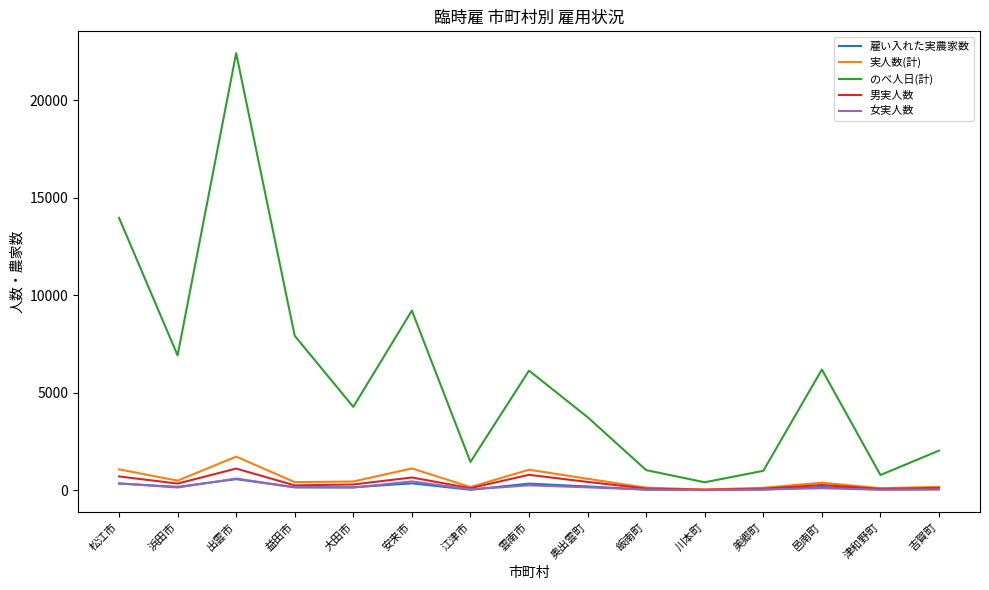

True or false: 男実人数 has a value of 281 at 邑南町.

True